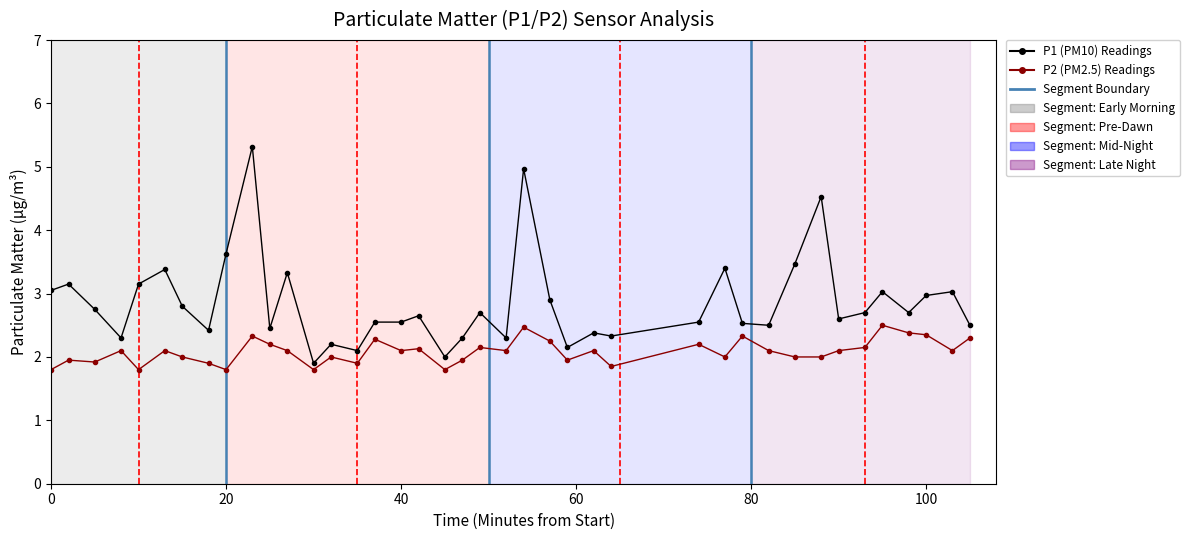

What is the difference between the maximum and minimum values in the P1 (PM10) Readings series?

3.4